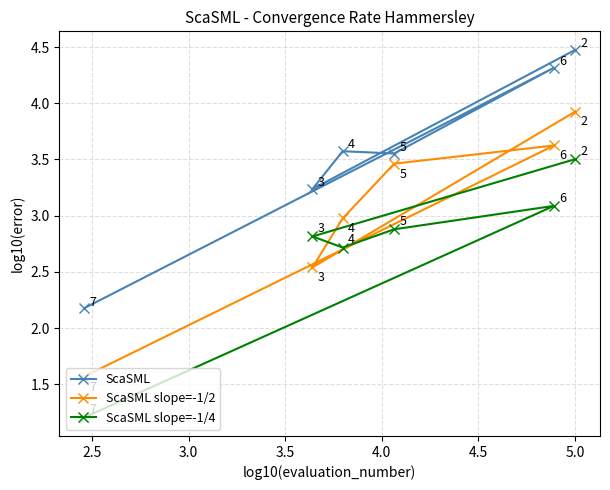

True or false: ScaSML slope=-1/4 and ScaSML intersect in this chart.

False